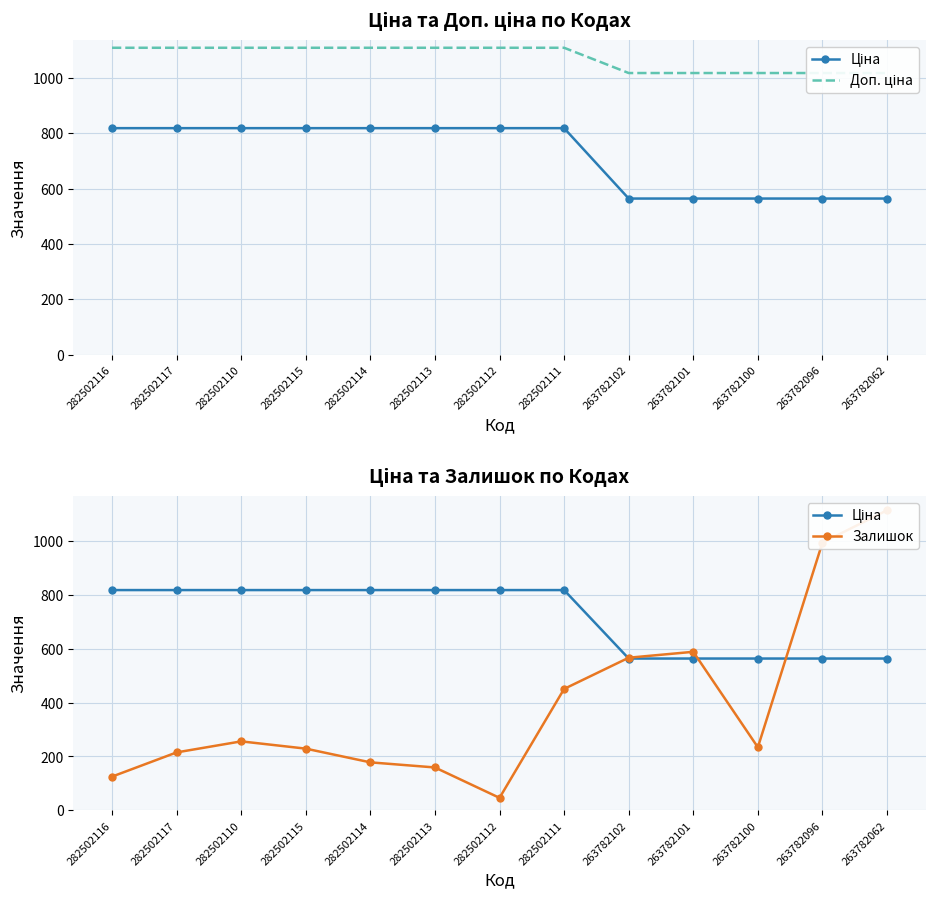

Between 282502115 and 263782102, which series saw the biggest shift?

Залишок